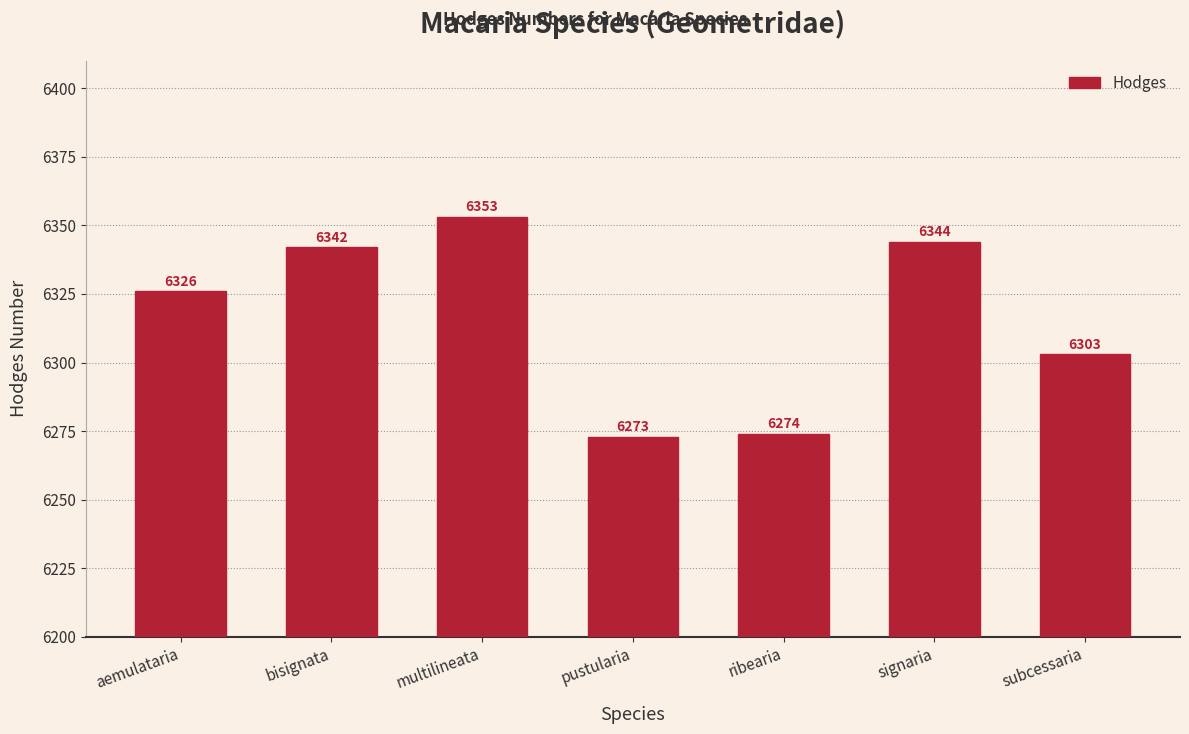

Reading left to right, extract all data points from this chart.

6326	6342	6353	6273	6274	6344	6303